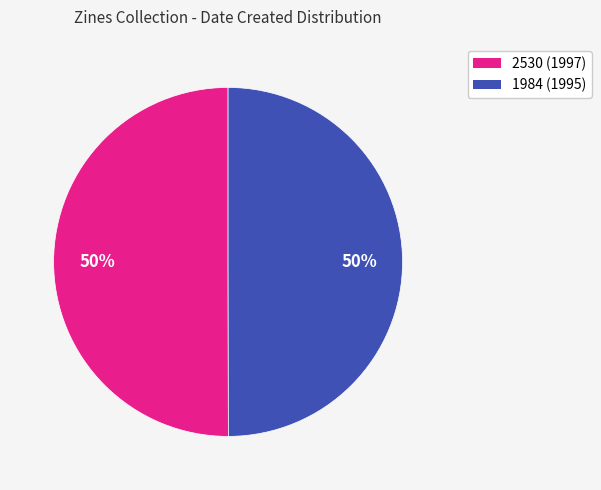

To the nearest percent, what is the combined percentage of 2530 and 1984?

100%